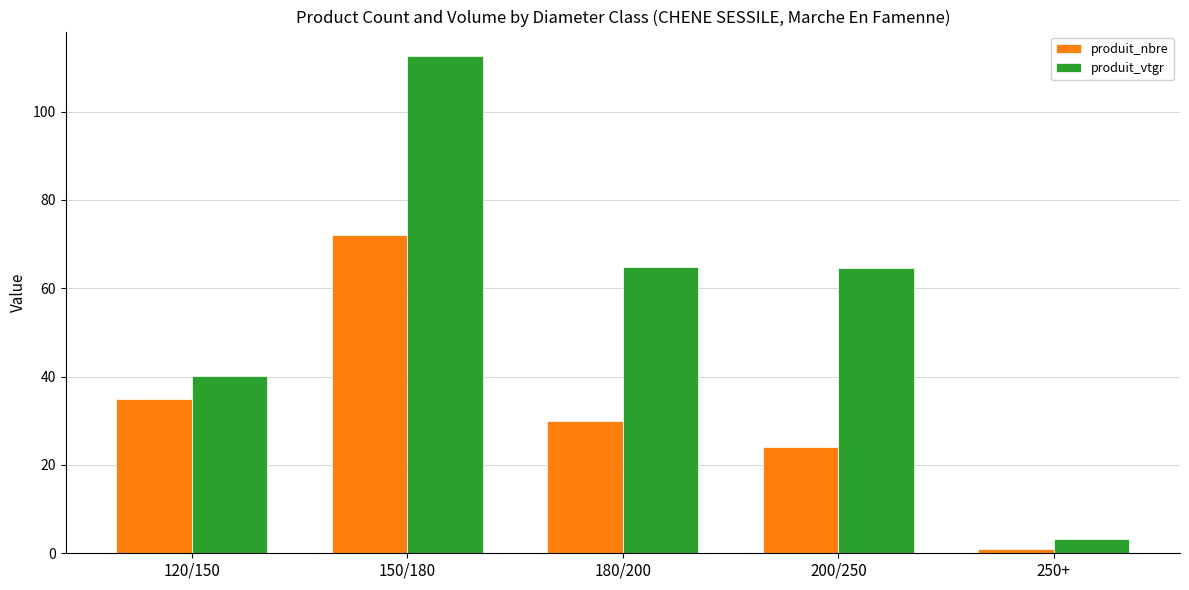

What is the value of the produit_nbre bar at the 5th from the left?

1.0